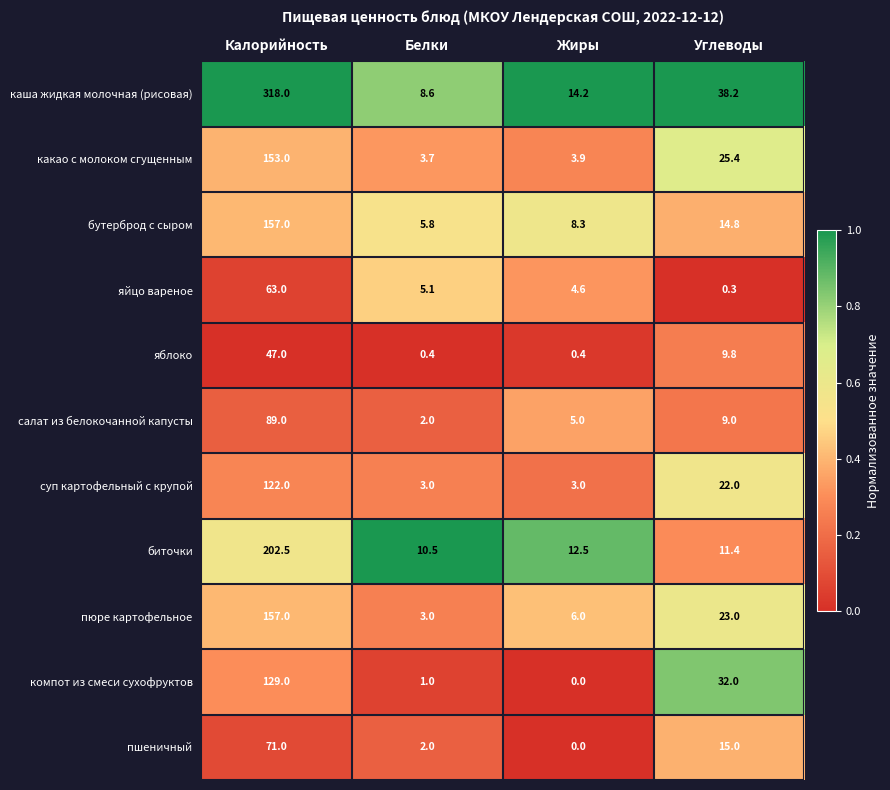

The салат из белокочанной капусты series shows 12.3 at Углеводы. True or false?

False